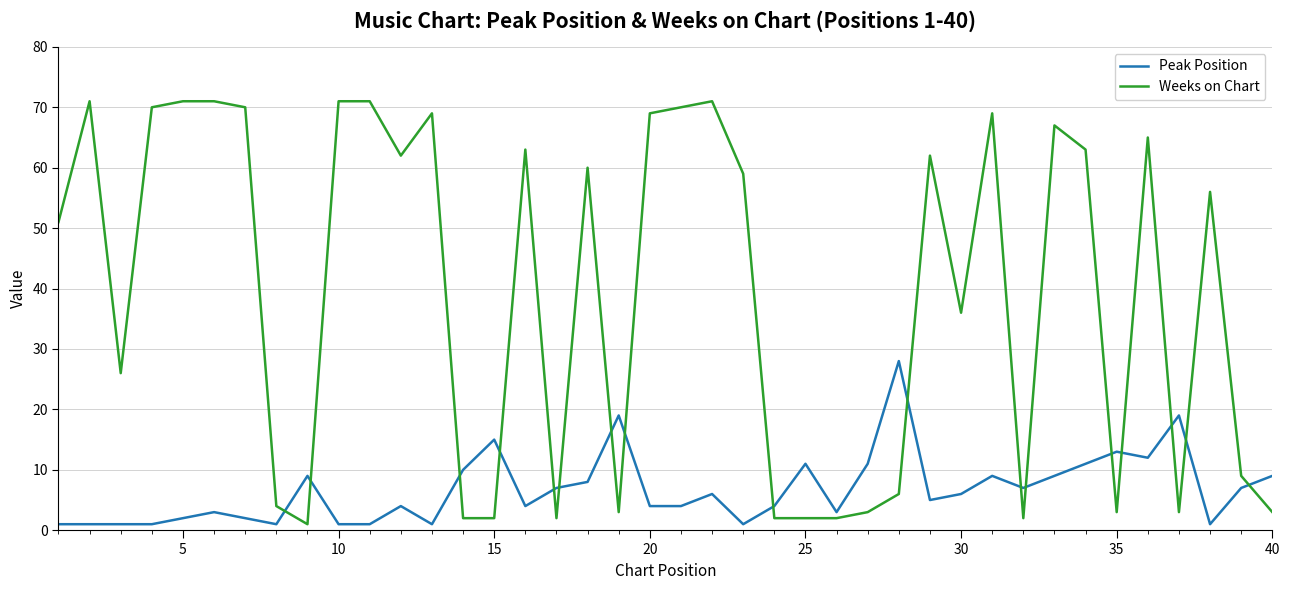

List the series in order of their peak value, highest first.

Weeks on Chart, Peak Position